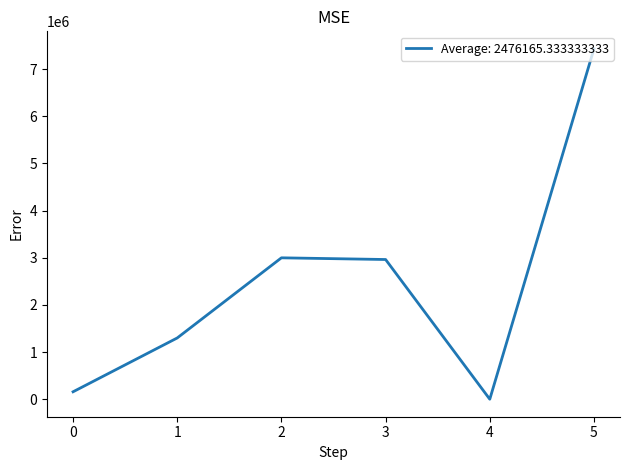

What is the difference between the second highest and second lowest values?

2839078